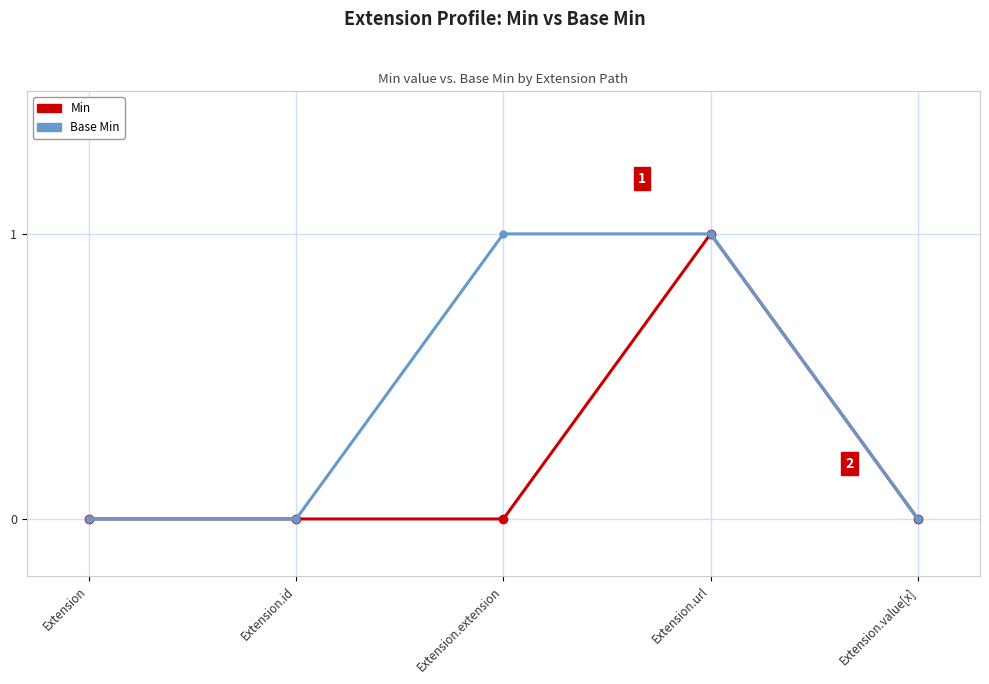

Count the Base Min values in the range 0 to 1.

5